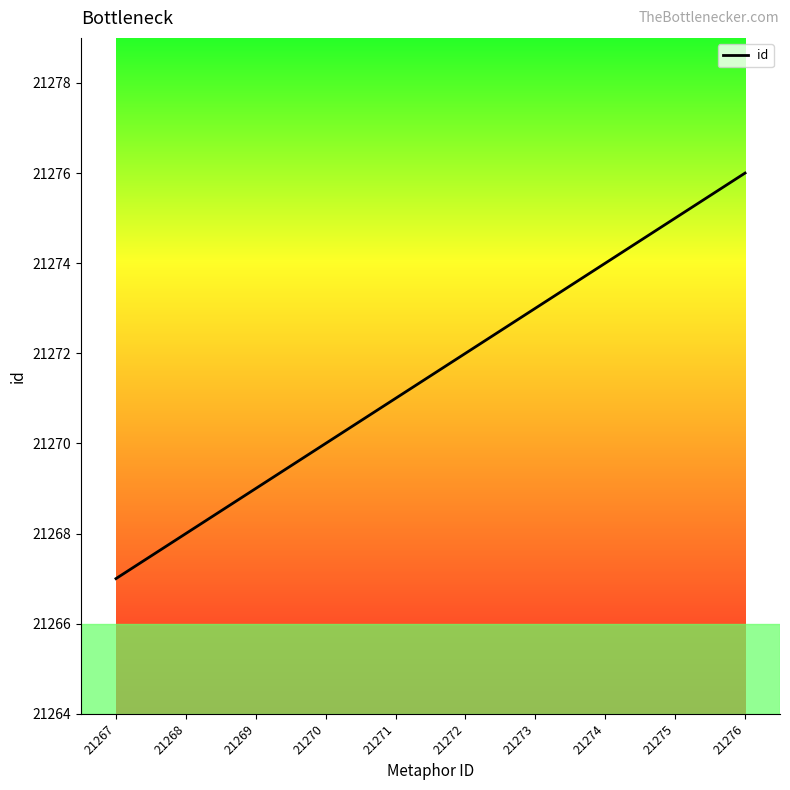

True or false: the data has more than 2 interior local peaks.

False